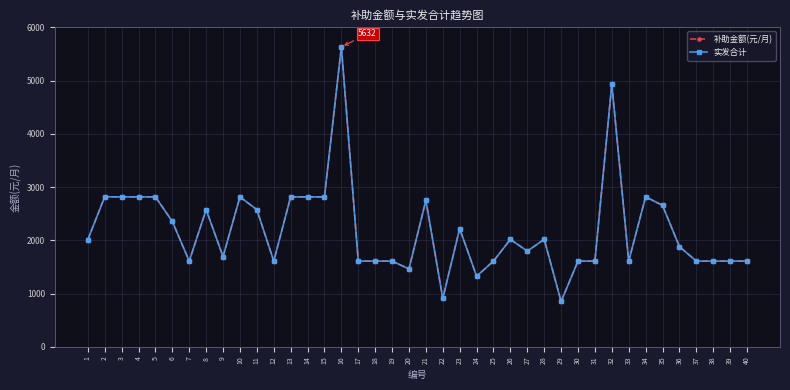

Is this an area chart (filled region under the line)?

No